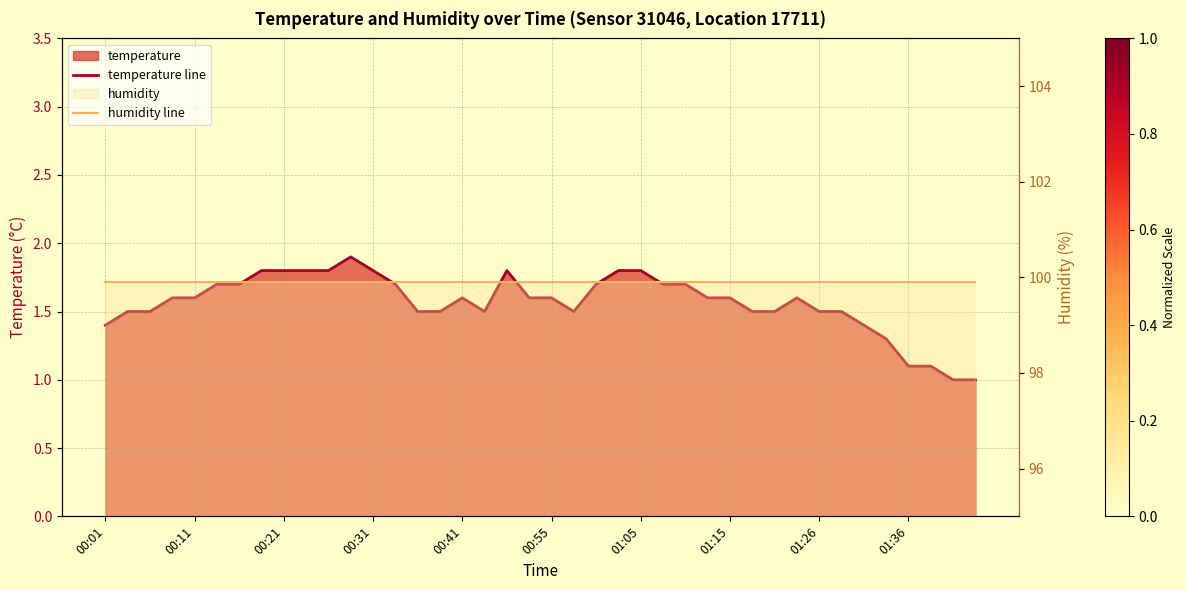

The value of temperature line at 00:21 is 0.4. True or false?

False